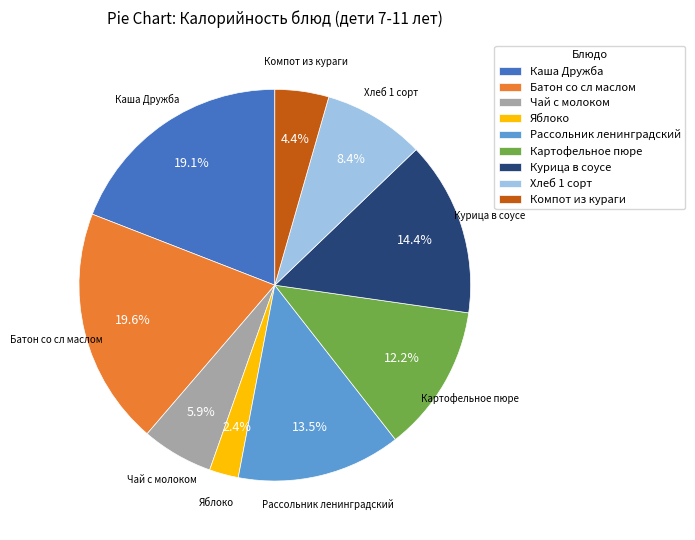

Combined, do Компот из кураги and Чай с молоком account for over 50%?

No